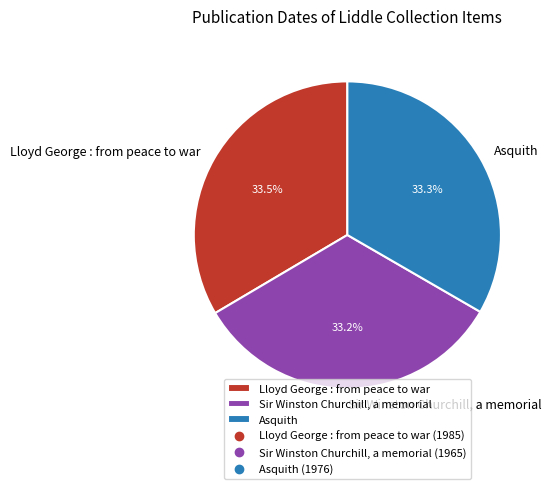

The Sir Winston Churchill, a memorial slice represents 38% of the pie. True or false?

False